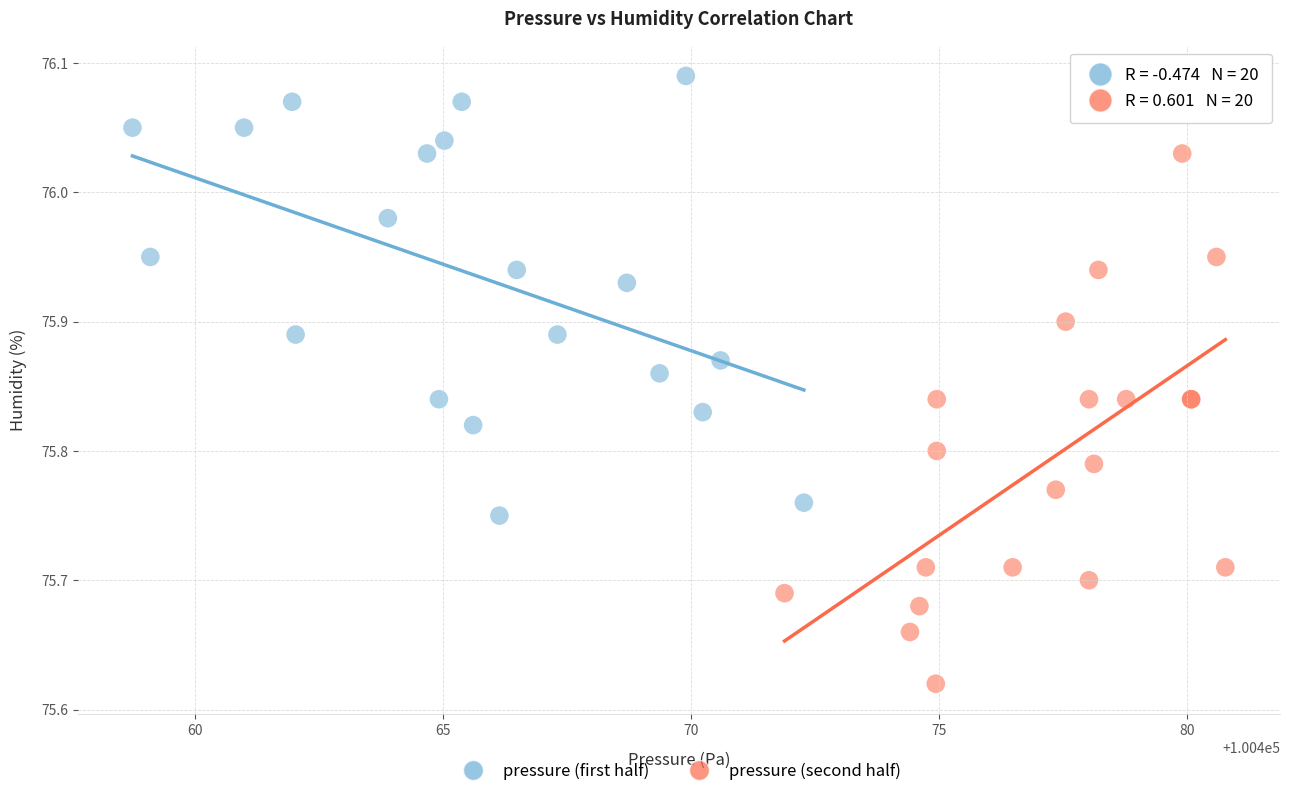

Which series contains the lowest Y value?

pressure (second half)